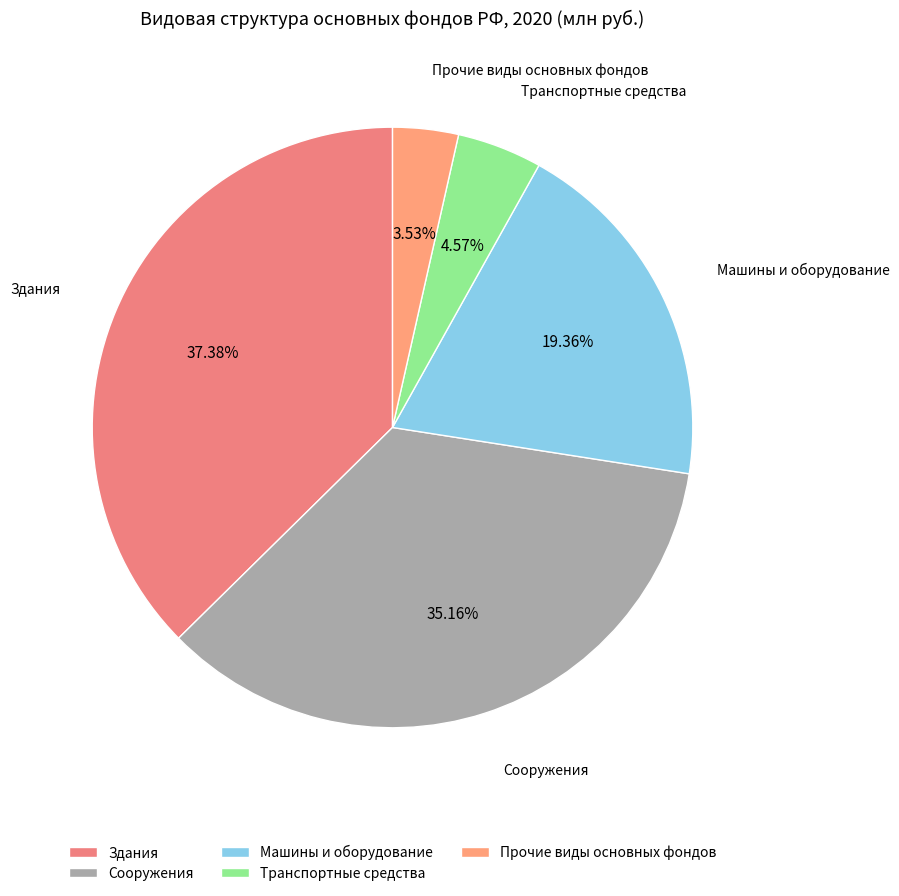

Rank the categories by value from highest to lowest.

Здания, Сооружения, Машины и оборудование, Транспортные средства, Прочие виды основных фондов